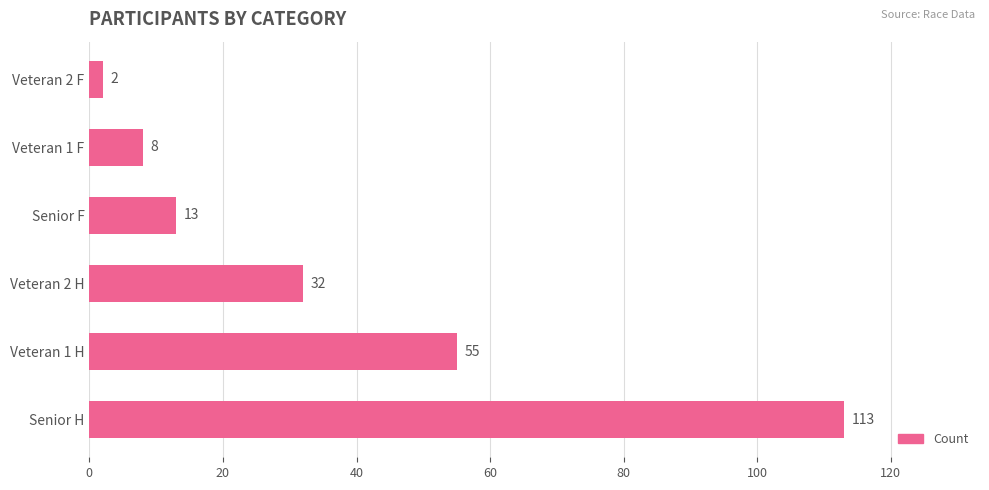

How many data points are less than 32?

3